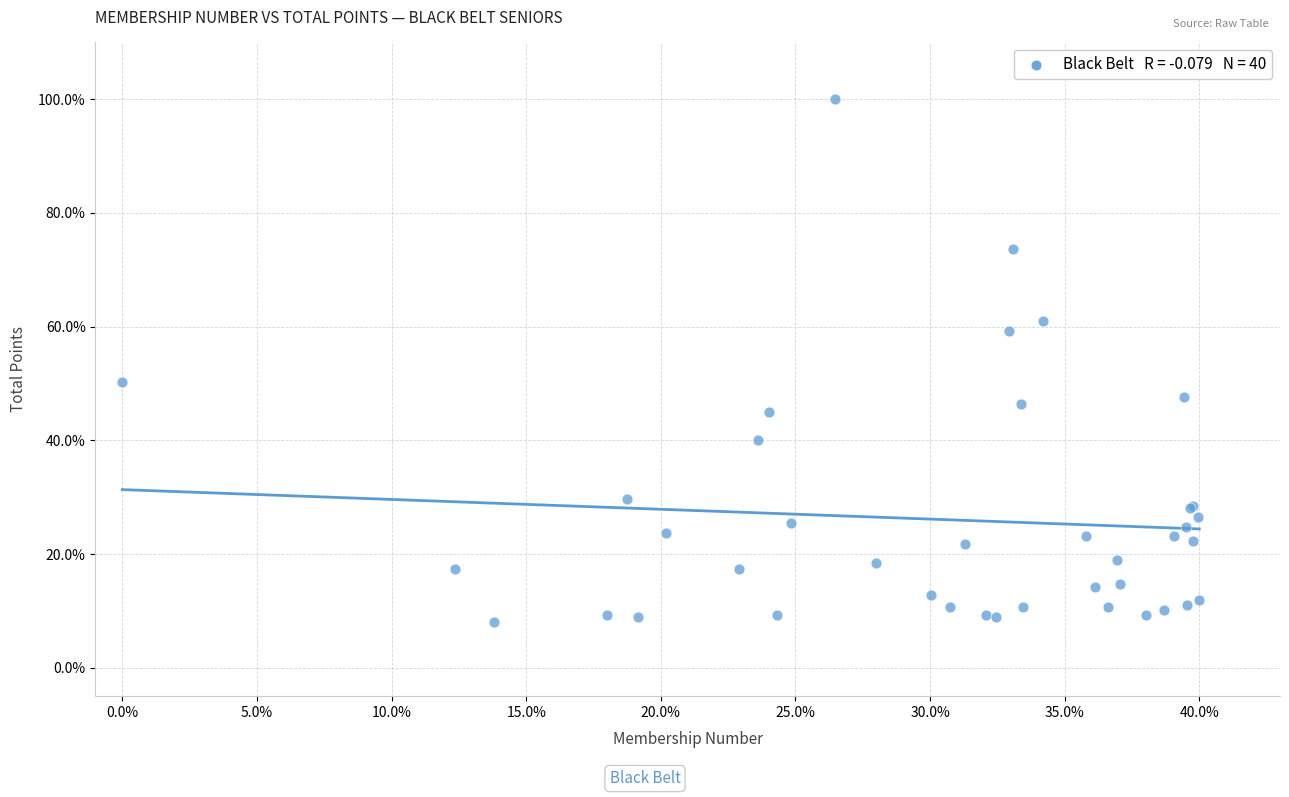

What Y value in the scatter plot is closest to 54?

50.3